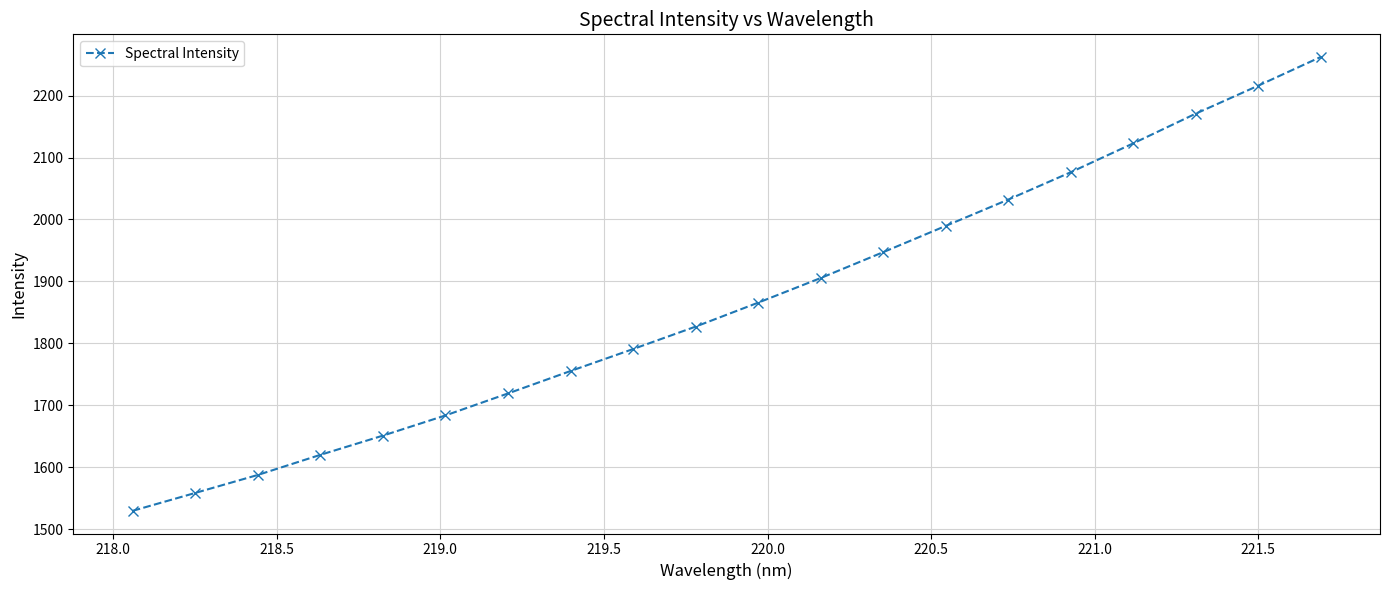

What is the value of the 17th point from the left?

2122.9